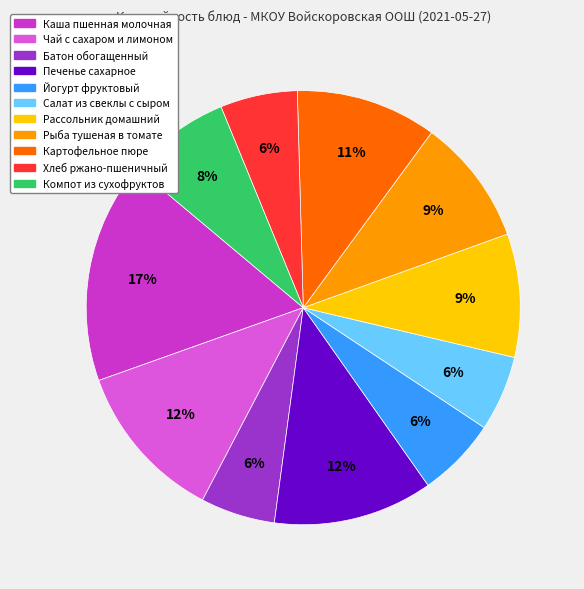

The Йогурт фруктовый slice represents 6% of the pie. True or false?

True